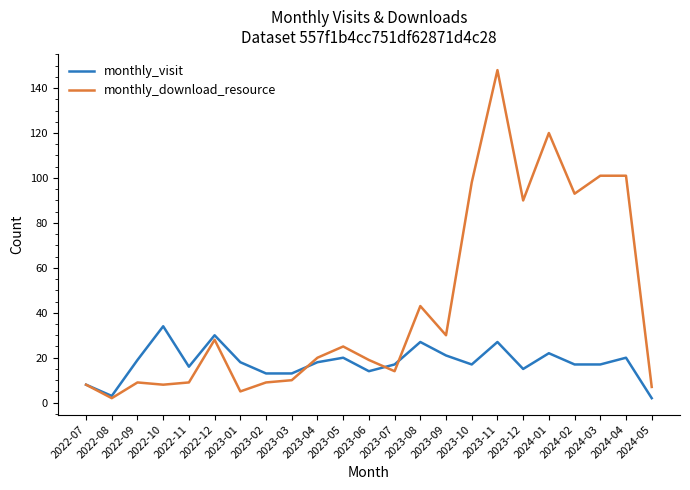

What are all the series names shown in the legend?

monthly_visit, monthly_download_resource